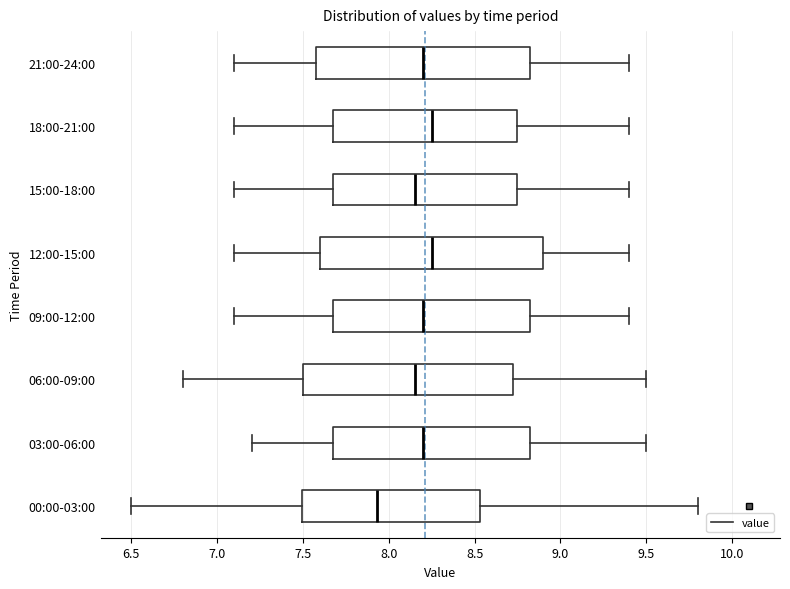

Where is the right edge of the box for 03:00-06:00 on the x-axis? The values are not printed on the chart, so give them approximately, as read against the axis.

8.85